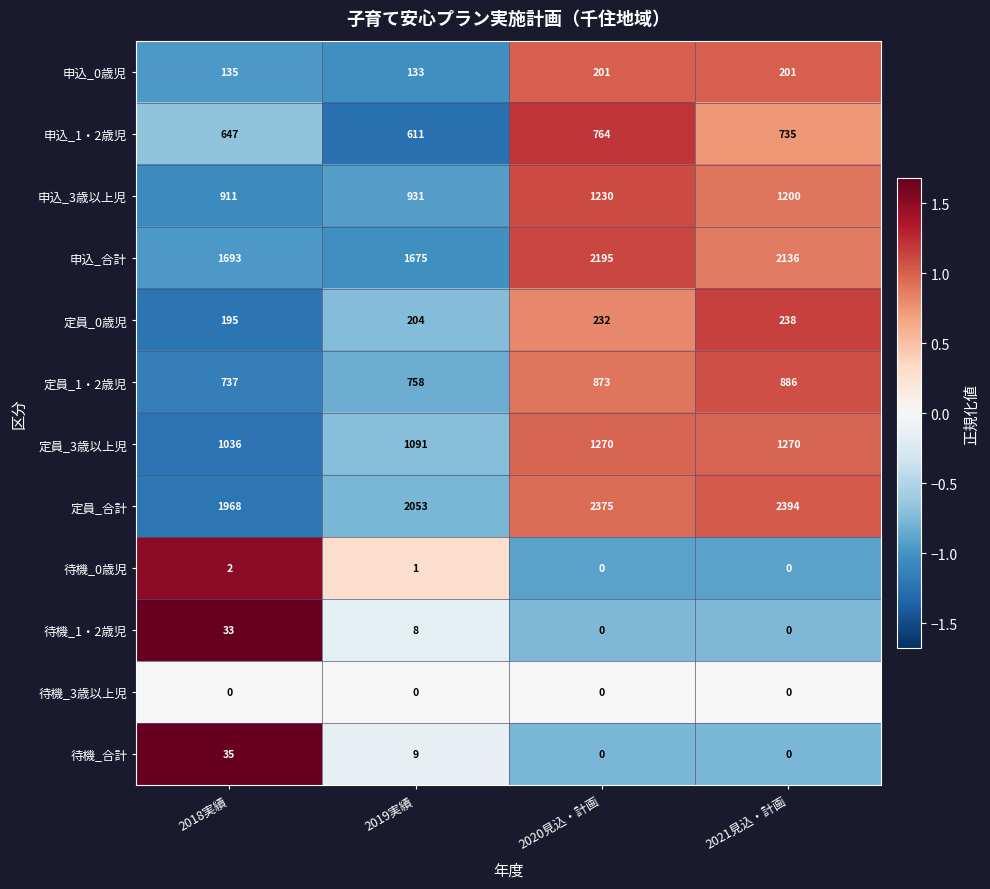

Count the 定員_0歳児 values in the range 204 to 238.

3